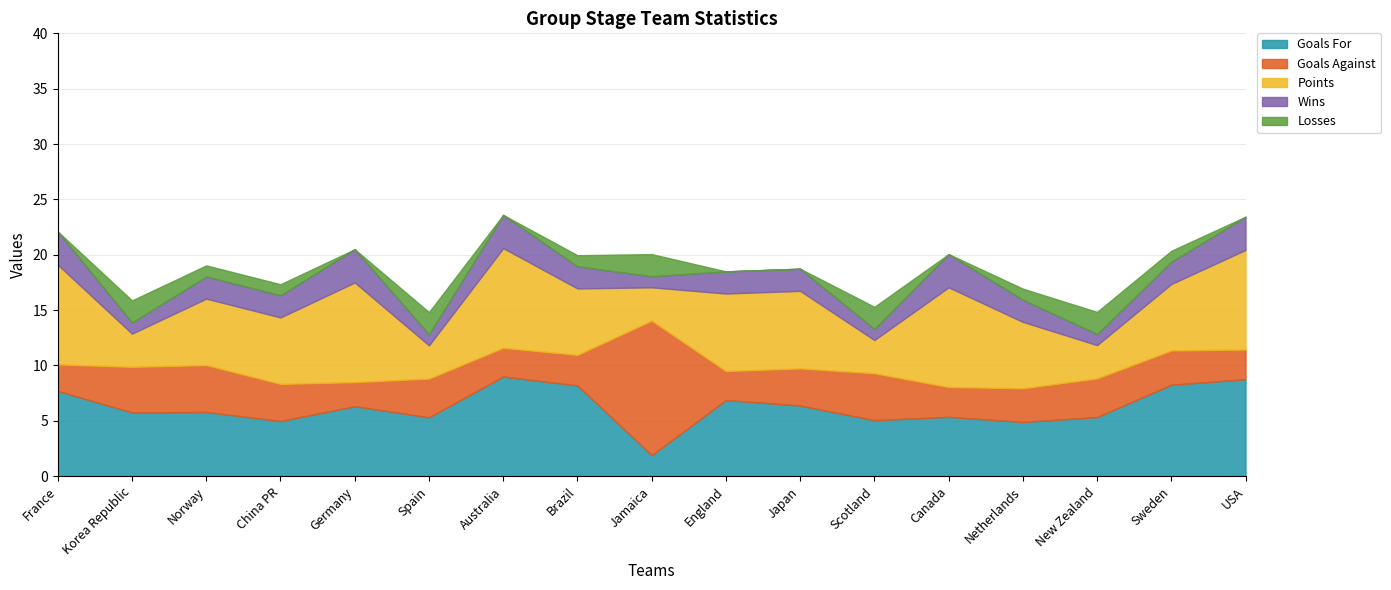

Where is Goals For nearest to the value 5?

China PR